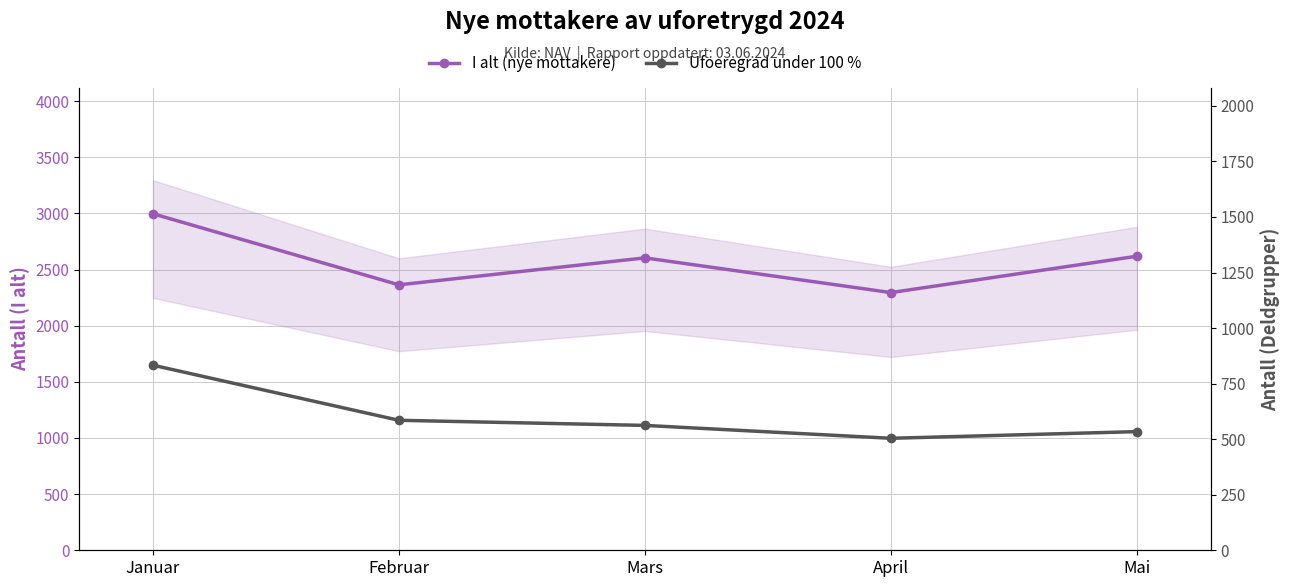

What is the label of the 4th point from the left?

April